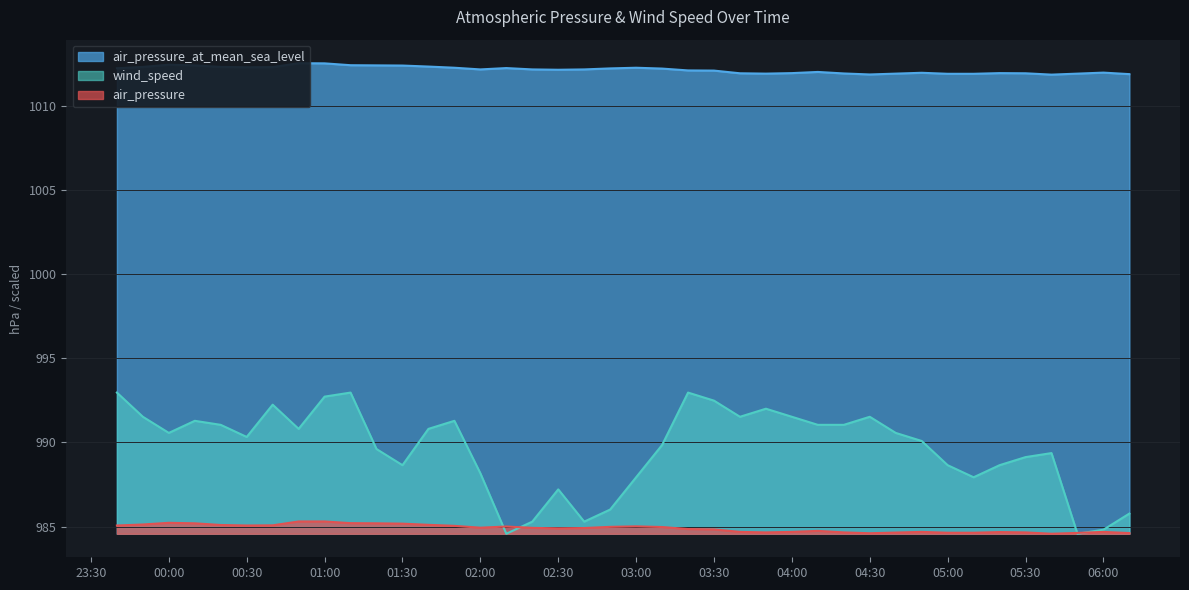

Does the chart have visible grid lines?

Yes